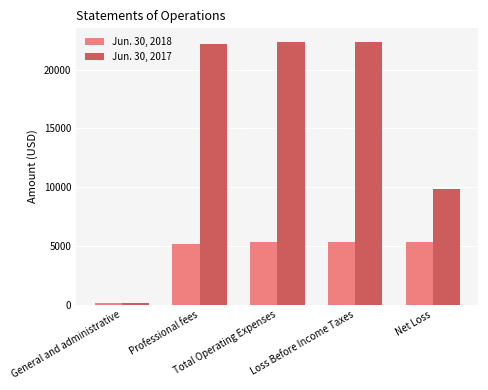

What is the label of the 3rd bar from the right?

Total Operating Expenses